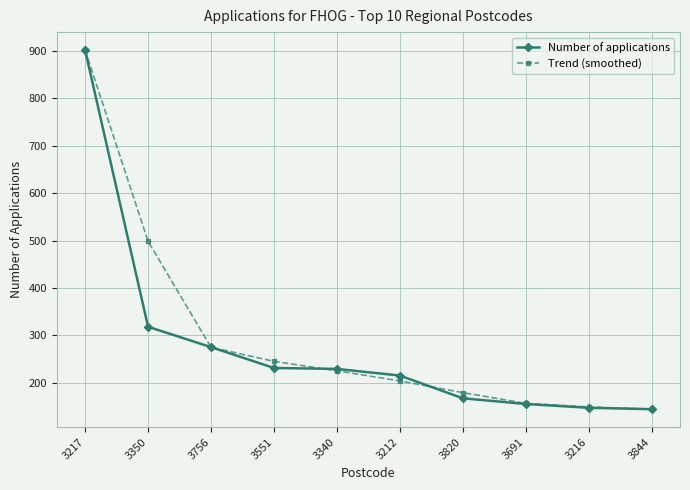

How many distinct data groups are displayed?

2